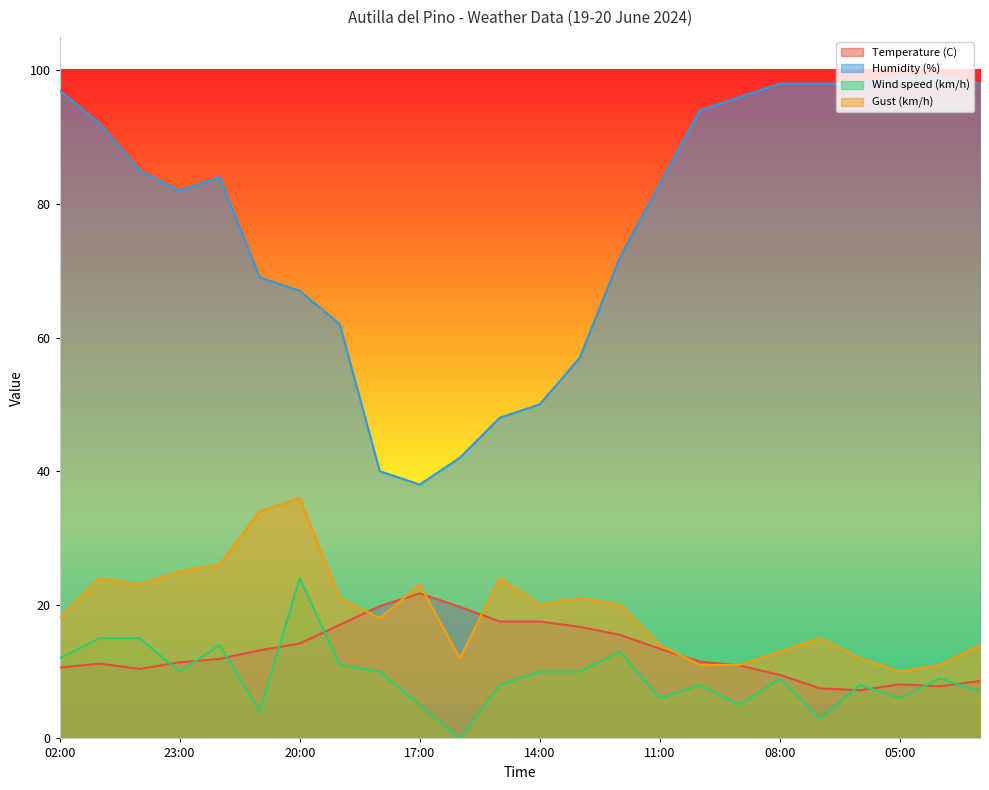

Where do Gust (km/h) and Temperature (C) first cross each other?

19:00 and 18:00